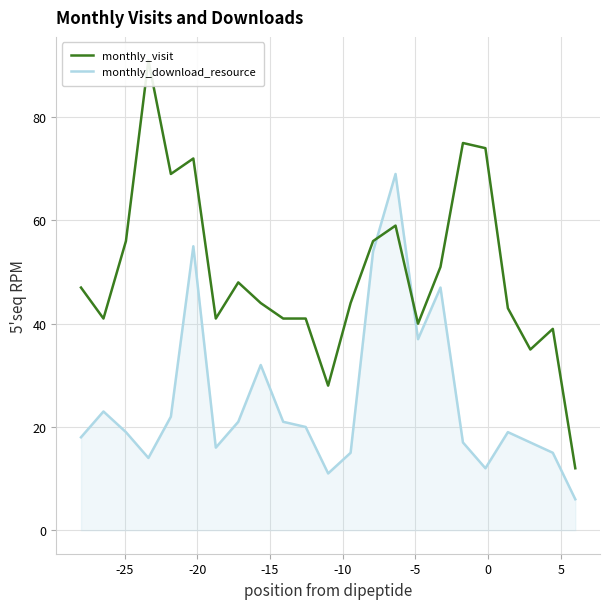

The value of monthly_visit at 14 is 99. True or false?

False